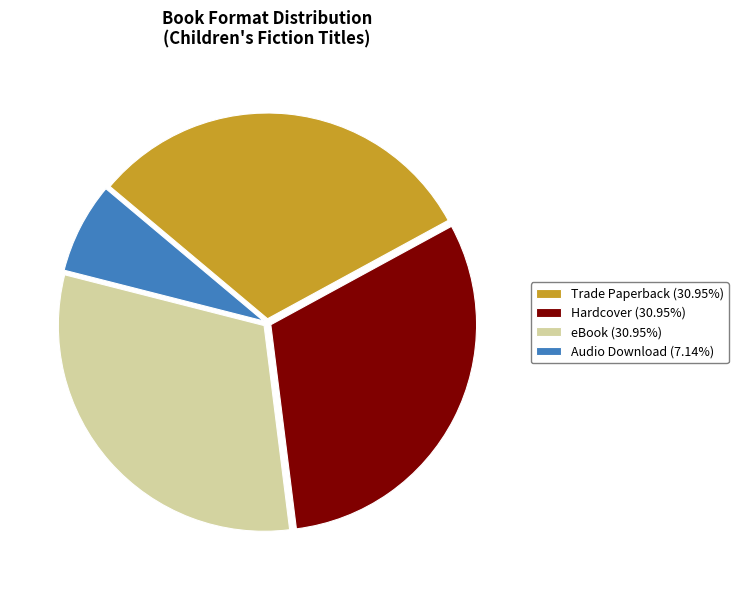

The Trade Paperback slice represents 42% of the pie. True or false?

False